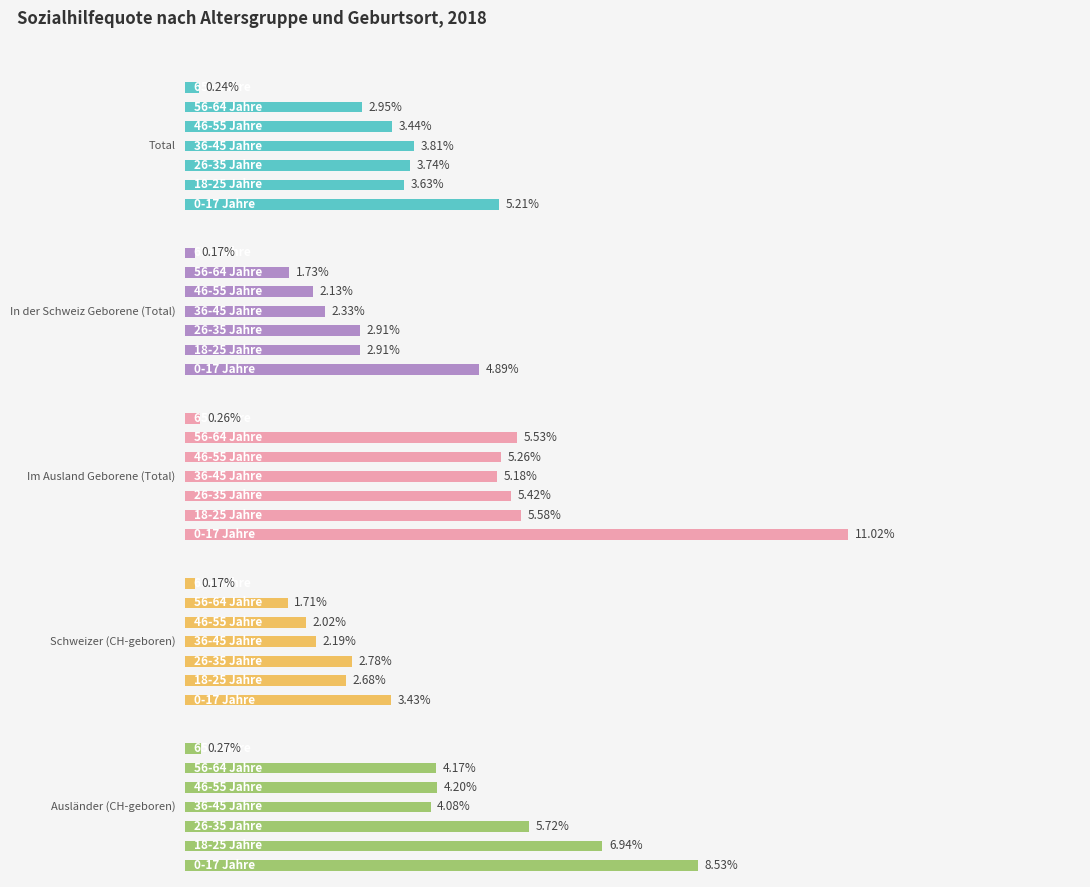

What is the minimum value shown in the chart?

0.2